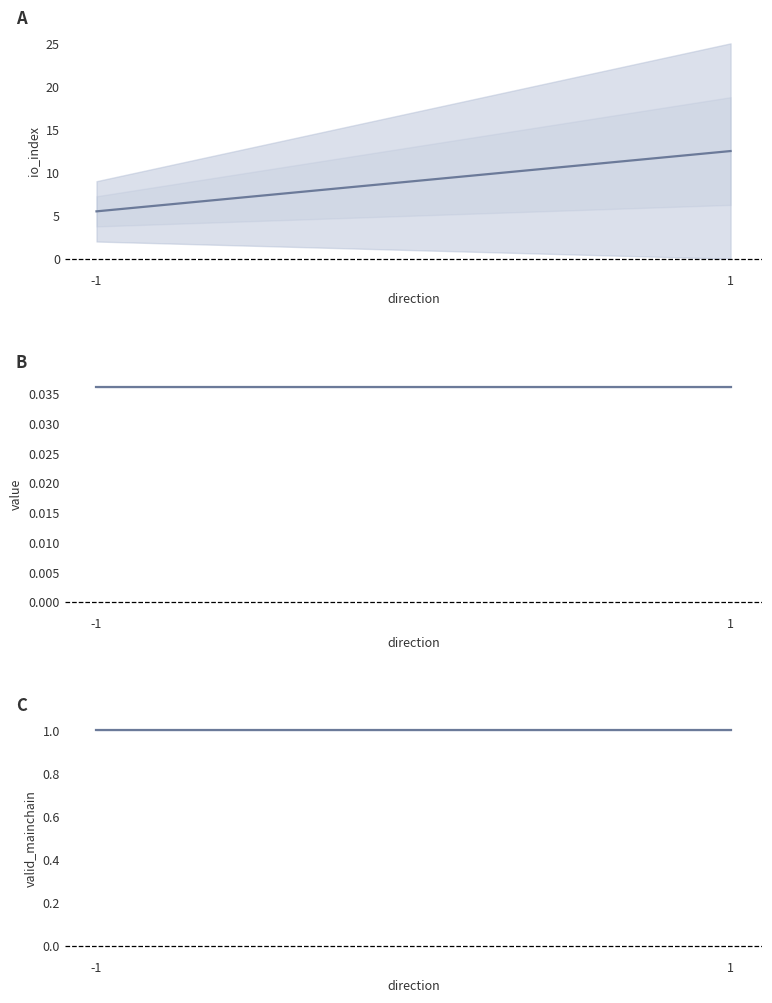

What are all the series names shown in the legend?

io_index, value, valid_mainchain